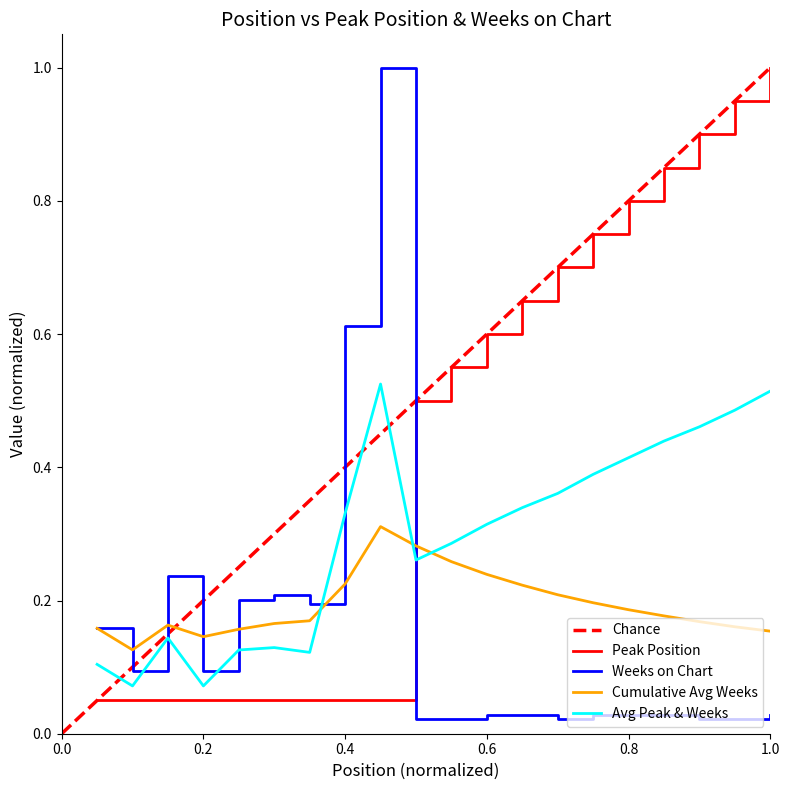

What is the maximum value for Weeks on Chart?

1.0